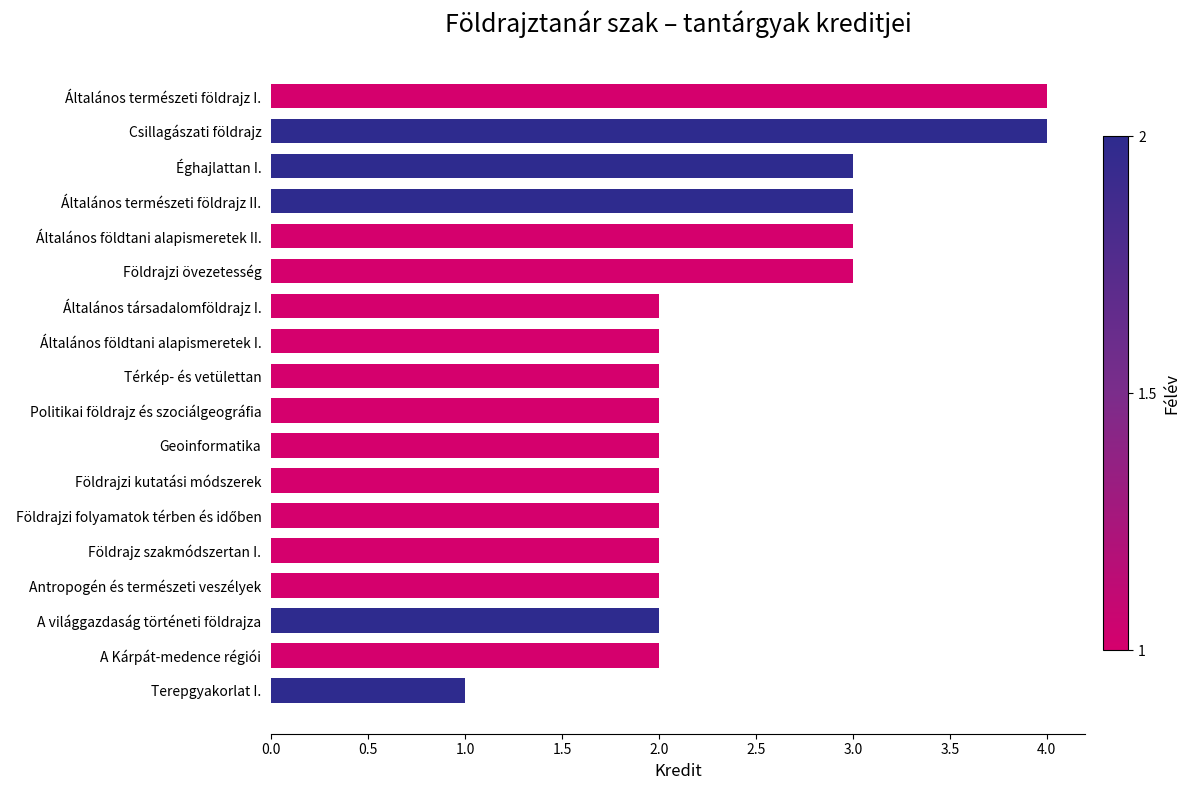

True or false: the data shows 3 at Általános természeti földrajz II..

True